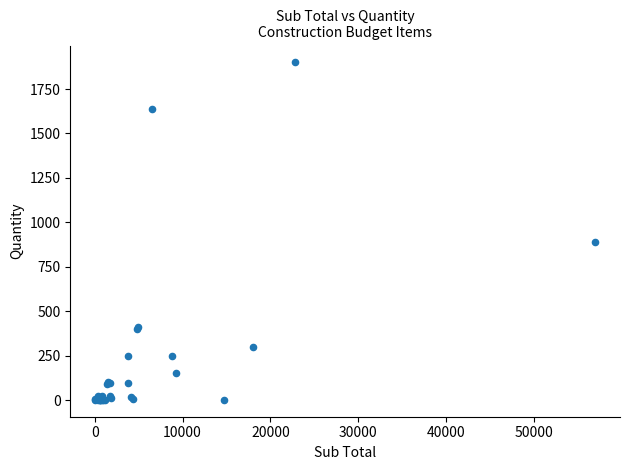

What Y value in the scatter plot is closest to 950?

890.0